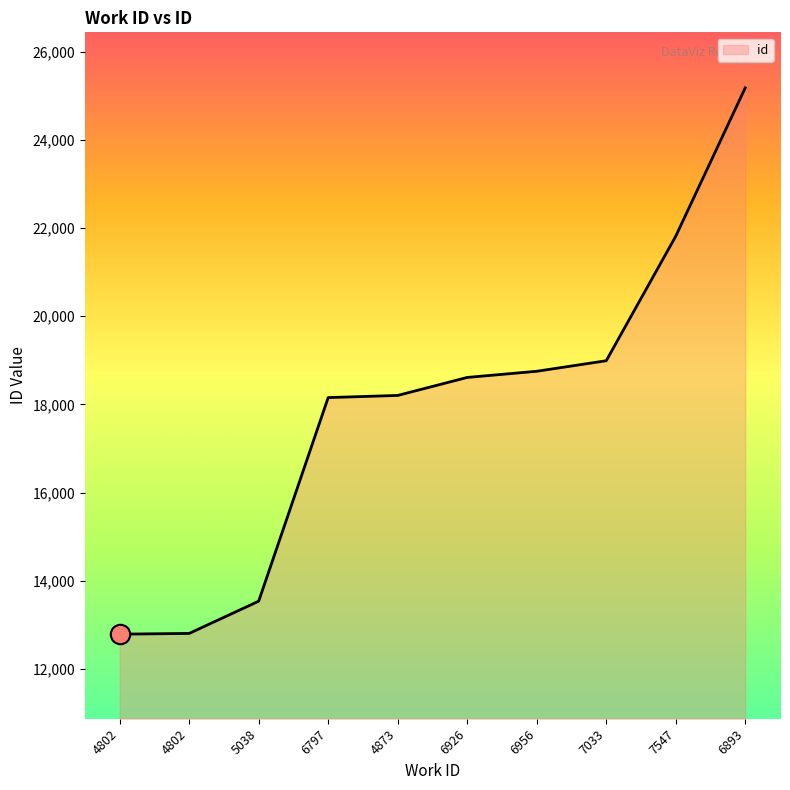

Is this an area chart (filled region under the line)?

Yes